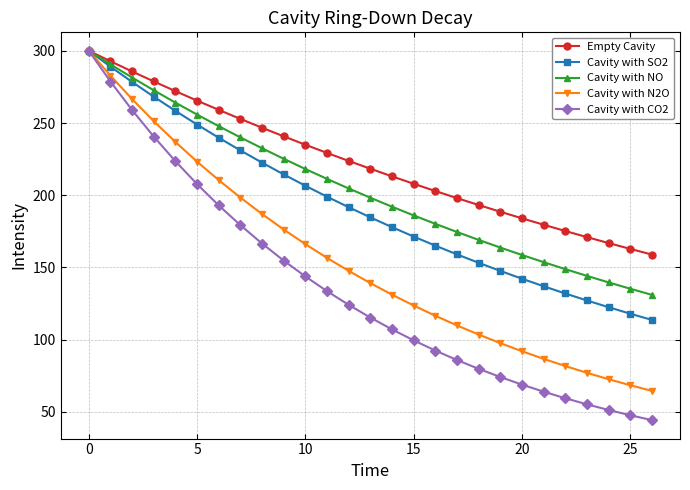

What is the difference between the maximum and minimum values in the Cavity with NO series?

168.9